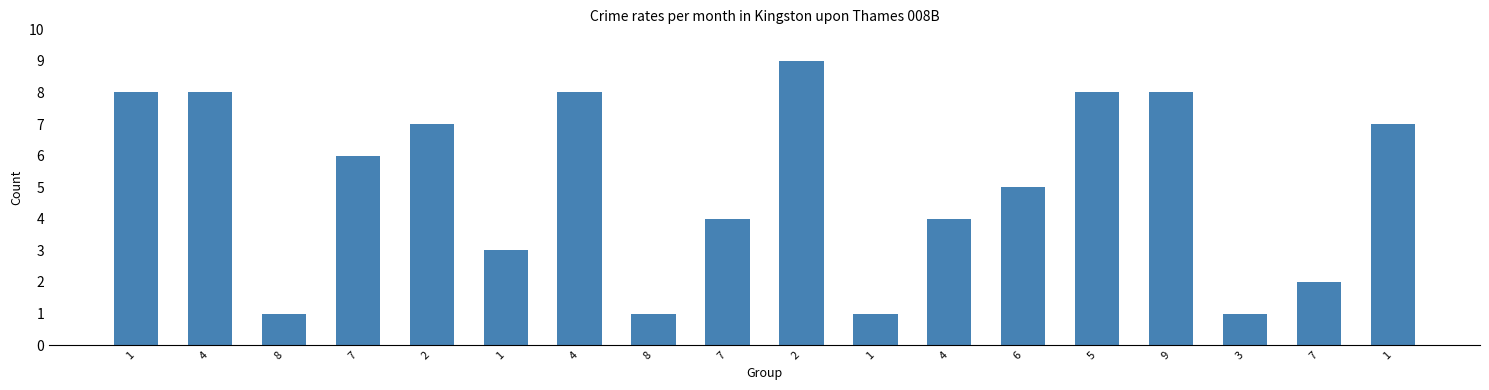

At which category does the chart reach its minimum across all series?

8